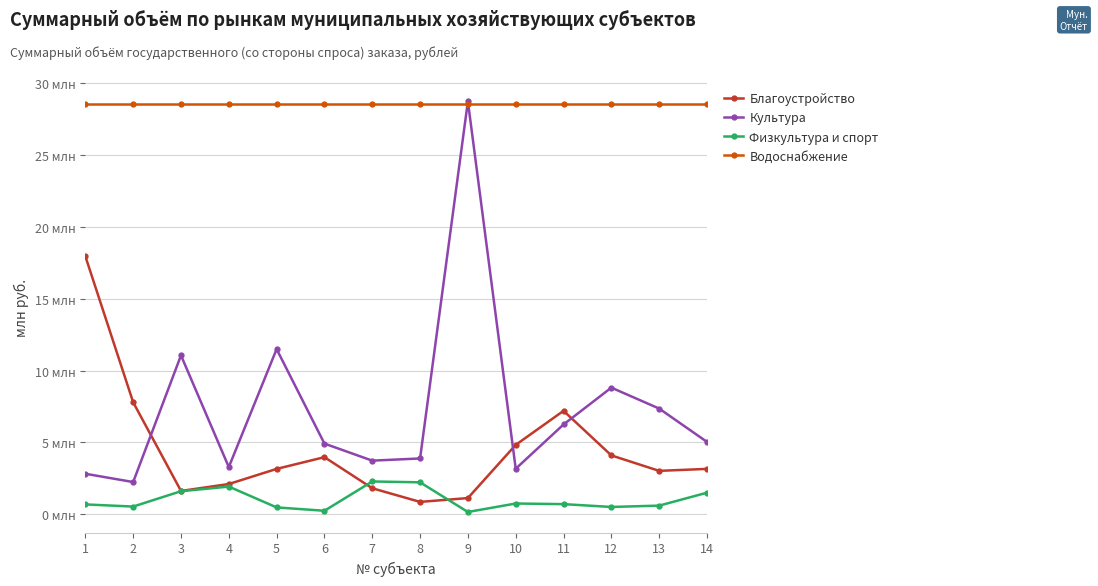

How many interior local peaks does the Благоустройство series have?

2